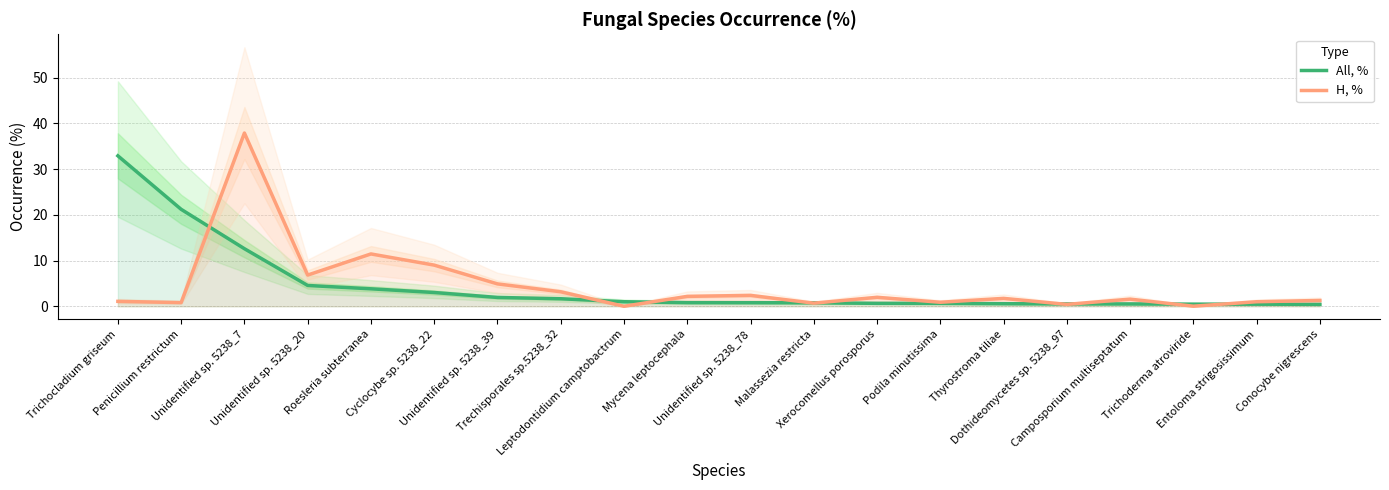

Where is the first local maximum for H, %?

Unidentified sp. 5238_7